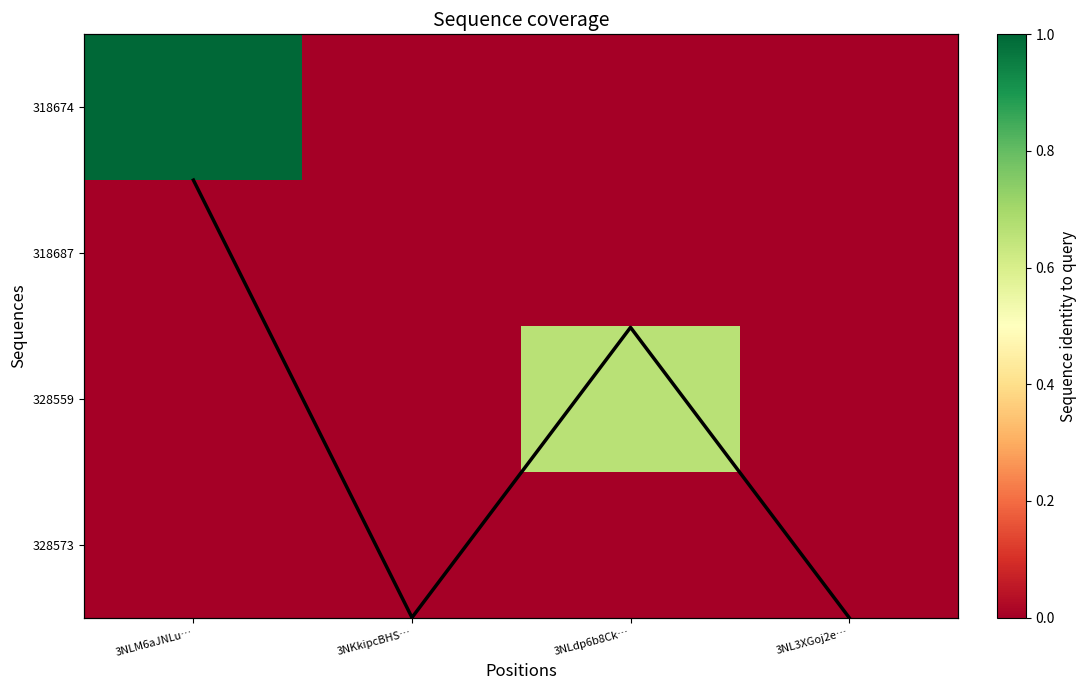

Is the value of 318674 at 3NLM6aJNLu… greater than the value of 328573 at 3NLM6aJNLu…?

Yes